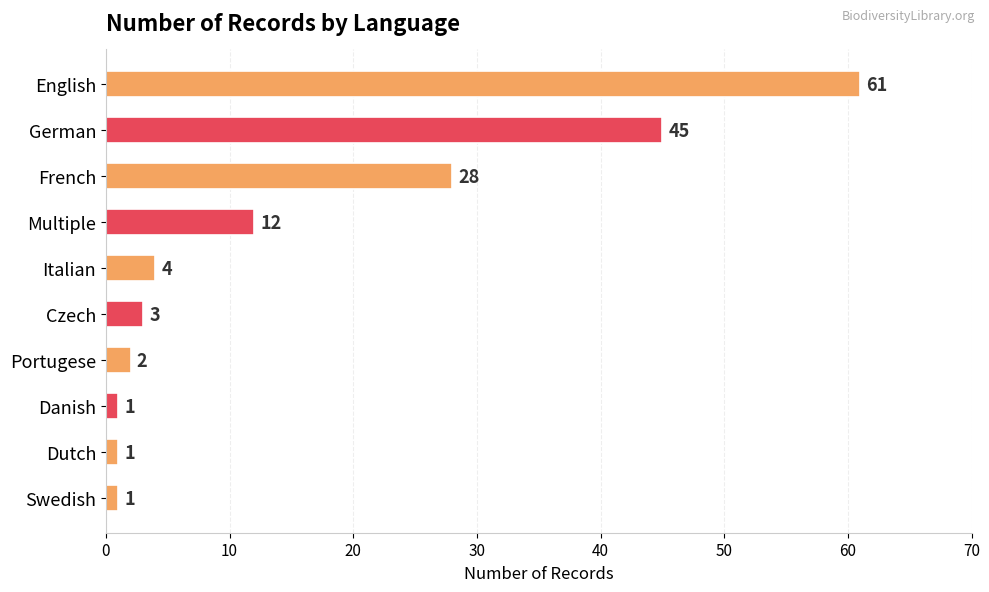

Which label corresponds to the largest value in the chart?

English